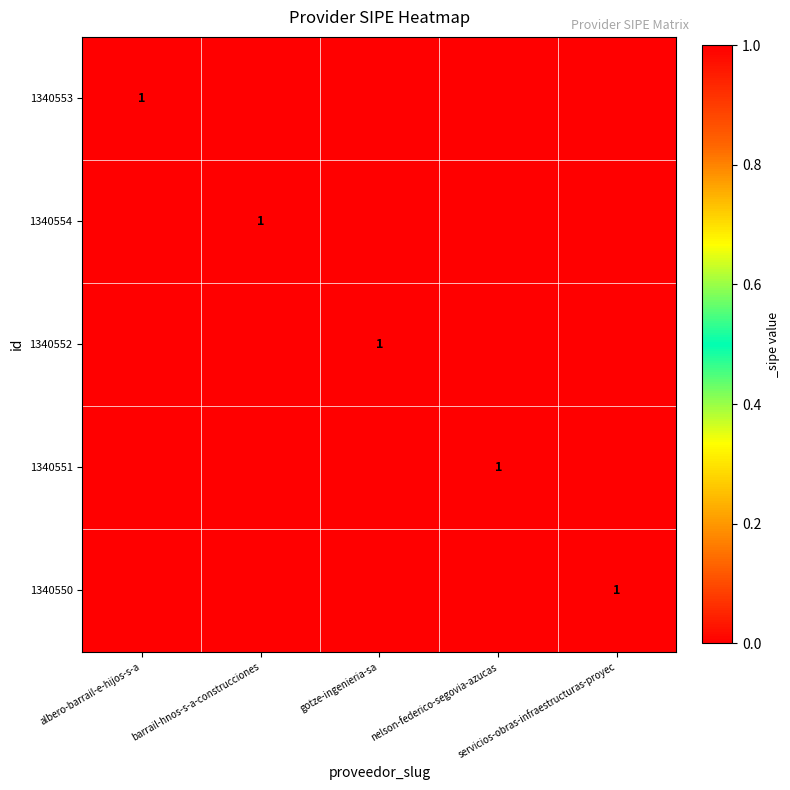

Between barrail-hnos-s-a-construcciones and gotze-ingenieria-sa, which is larger?

barrail-hnos-s-a-construcciones